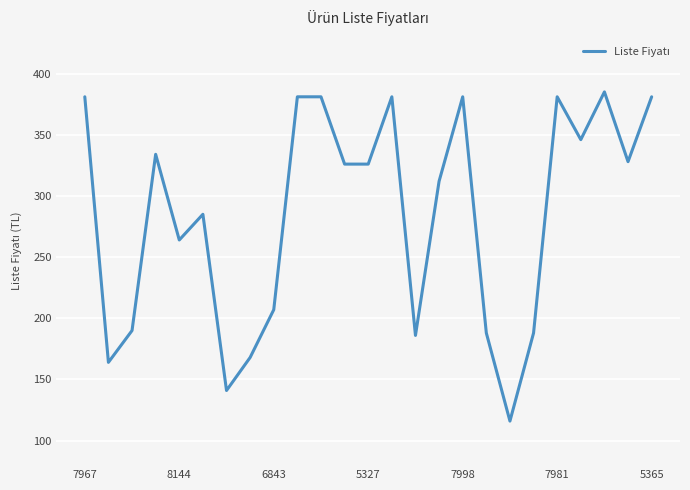

What is the smallest value displayed?

116